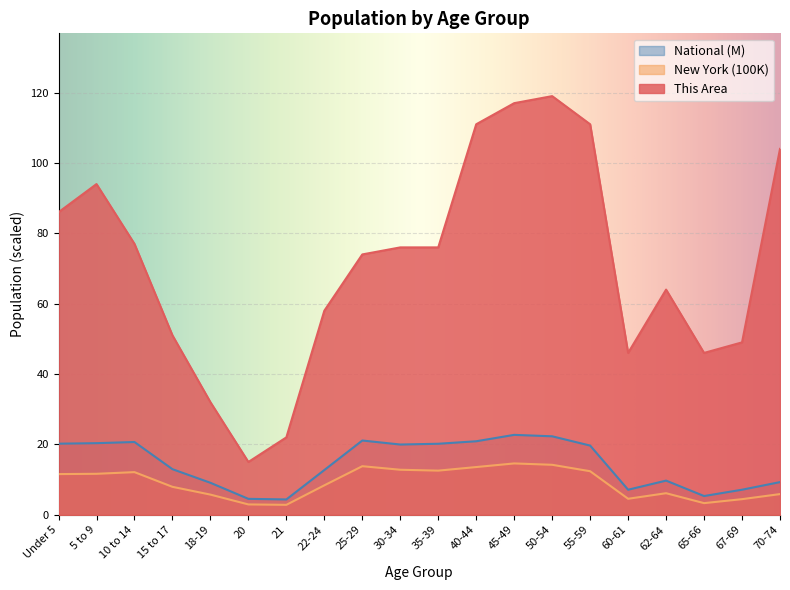

What is the value of the New York point at the 20th from the left?

5.9